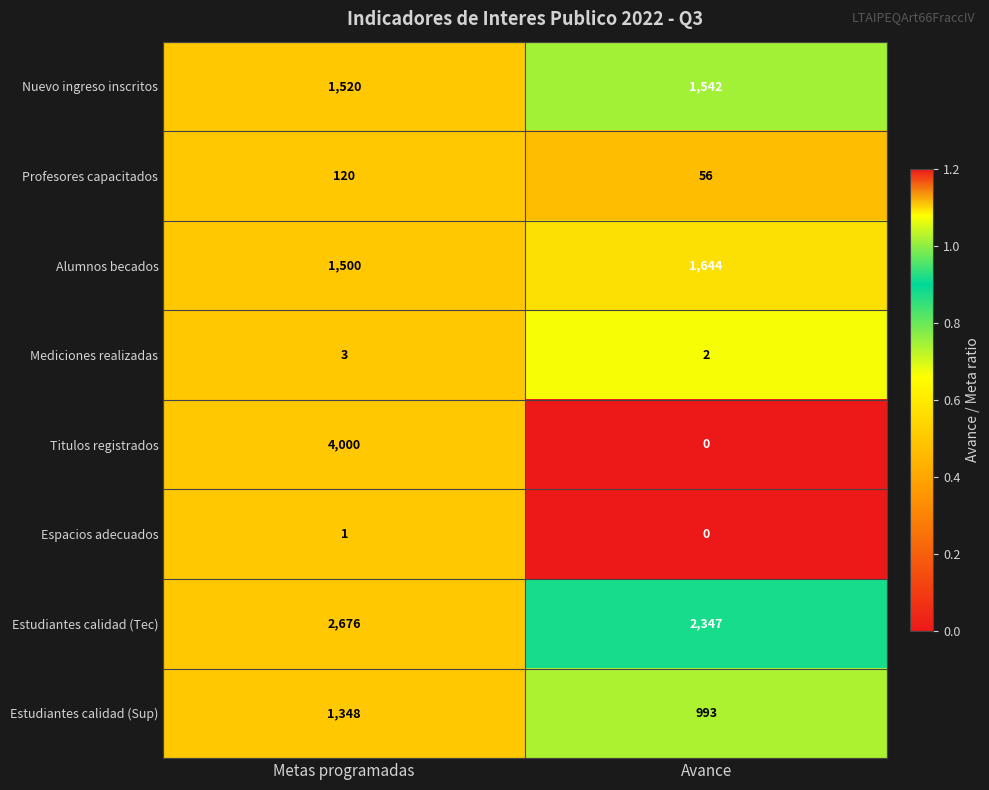

Is the value of Espacios adecuados at Avance greater than the value of Alumnos becados at Avance?

No